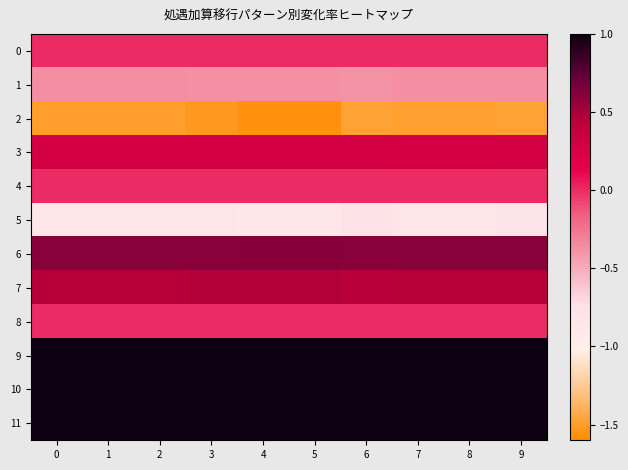

What is the total value across all series at 5?

1.5